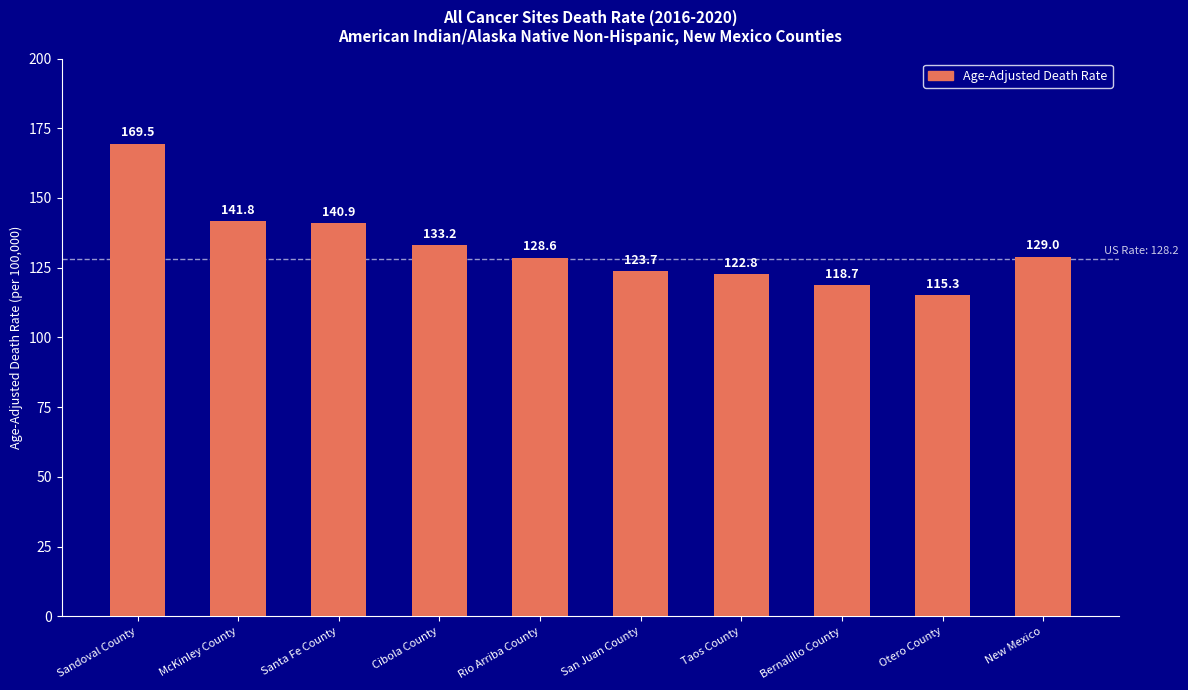

Where does the data first go above 129?

Sandoval County